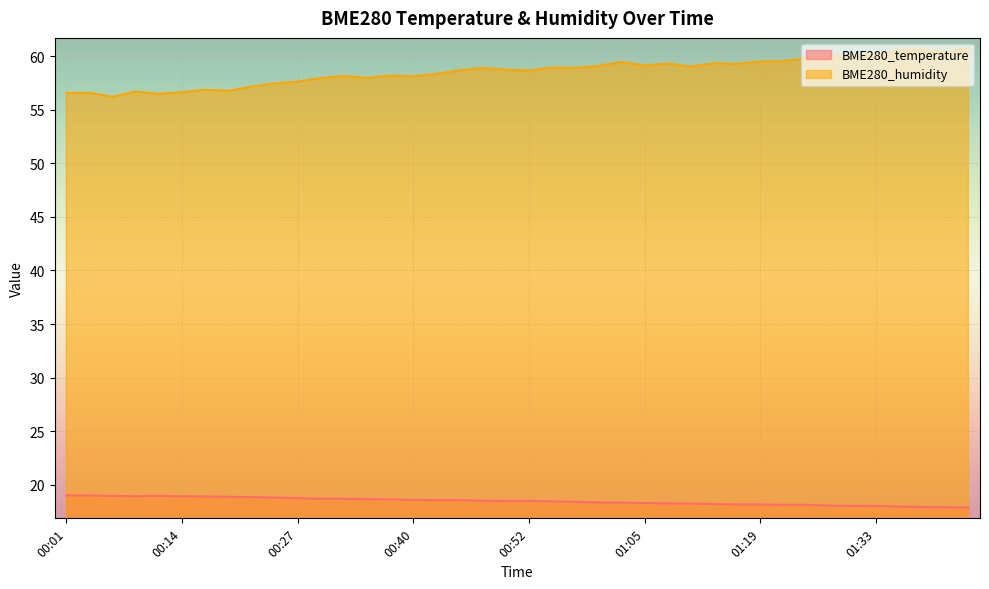

True or false: BME280_temperature and BME280_humidity intersect in this chart.

False